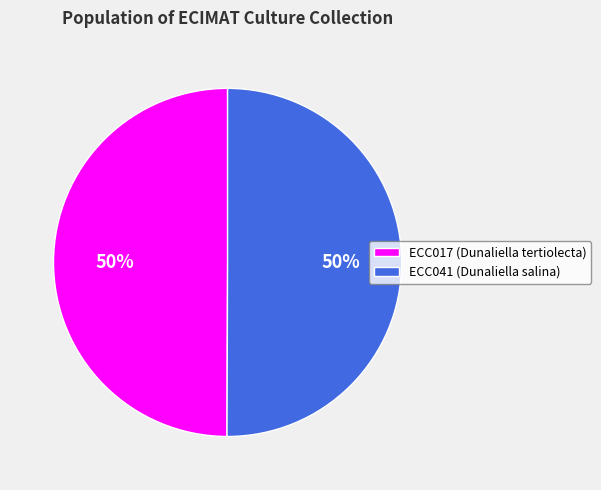

Is the sum of ECC017 and ECC041 greater than half?

Yes